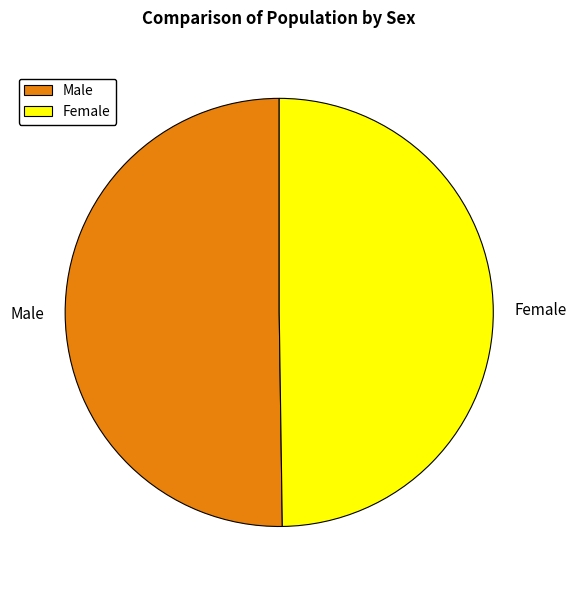

Approximately how many times larger is the value at Male compared to Female?

1.0